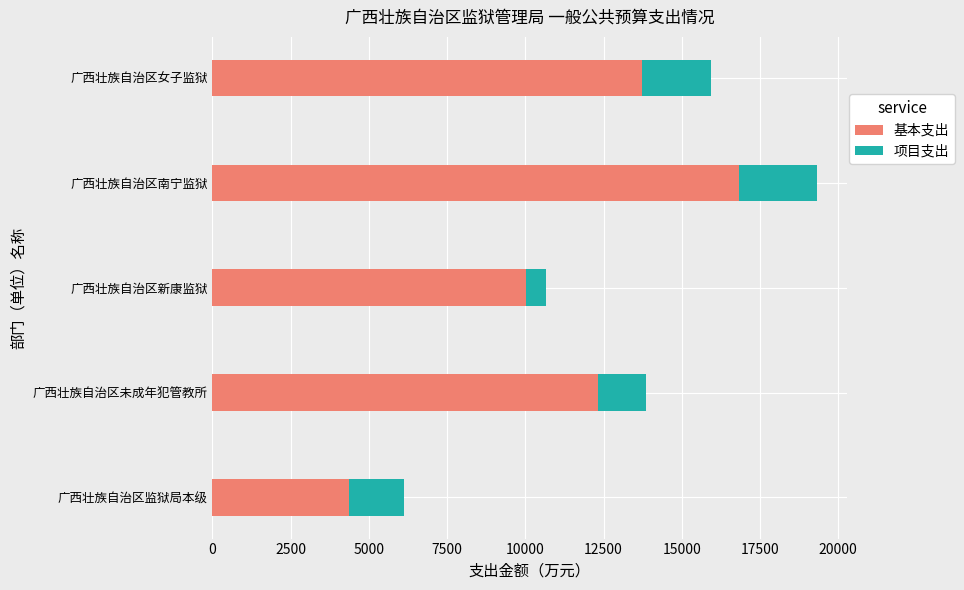

The 基本支出 series shows 17576.4 at 广西壮族自治区未成年犯管教所. True or false?

False